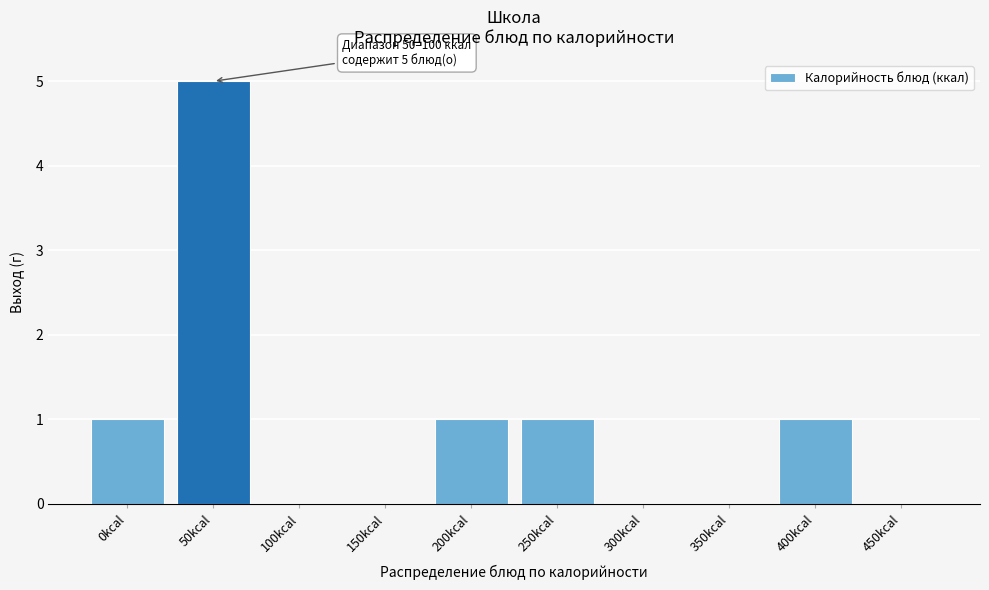

Reading left to right, transcribe all the data shown in this chart.

0kcal=1	50kcal=5	100kcal=0	150kcal=0	200kcal=1	250kcal=1	300kcal=0	350kcal=0	400kcal=1	450kcal=0